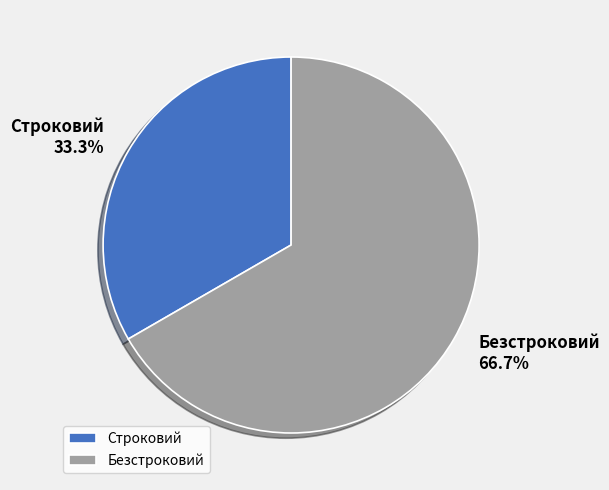

True or false: Безстроковий accounts for 67% of the total.

True